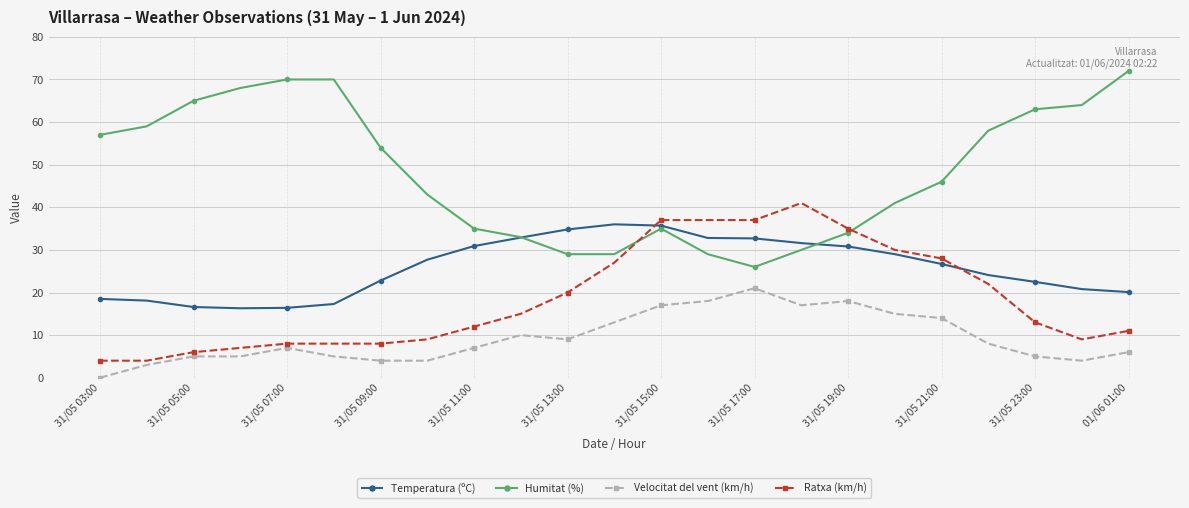

Rank the series by their maximum value, from highest to lowest.

Humitat (%), Ratxa (km/h), Temperatura (ºC), Velocitat del vent (km/h)